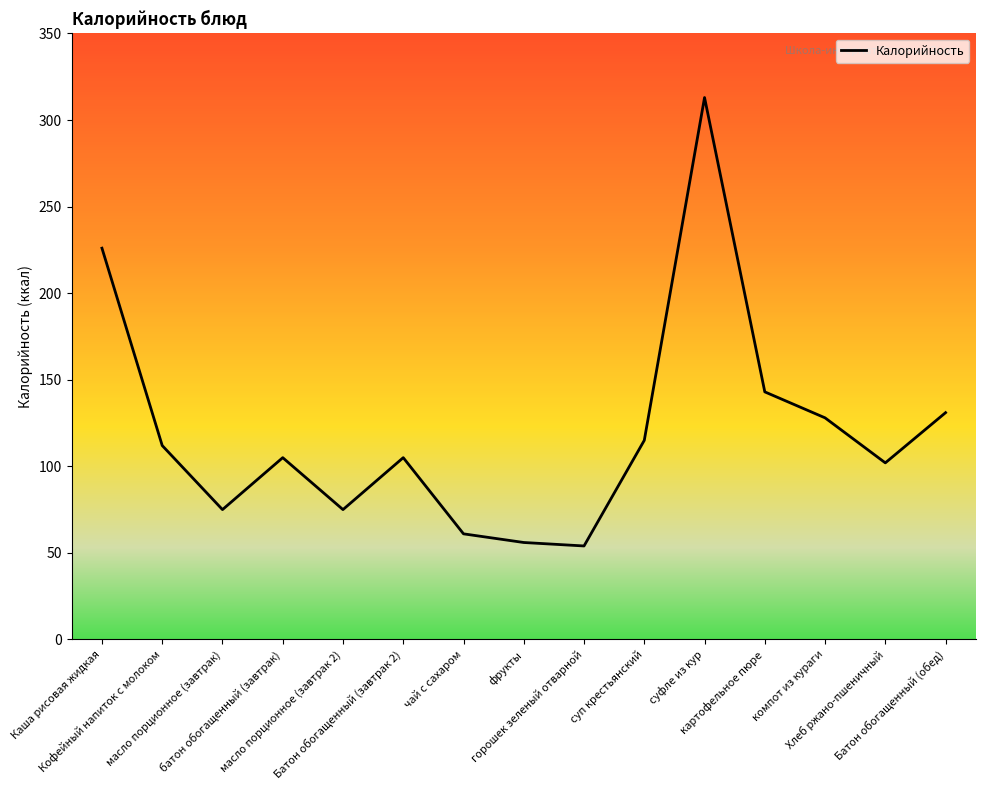

What is the label of the 6th point from the left?

Батон обогащенный (завтрак 2)